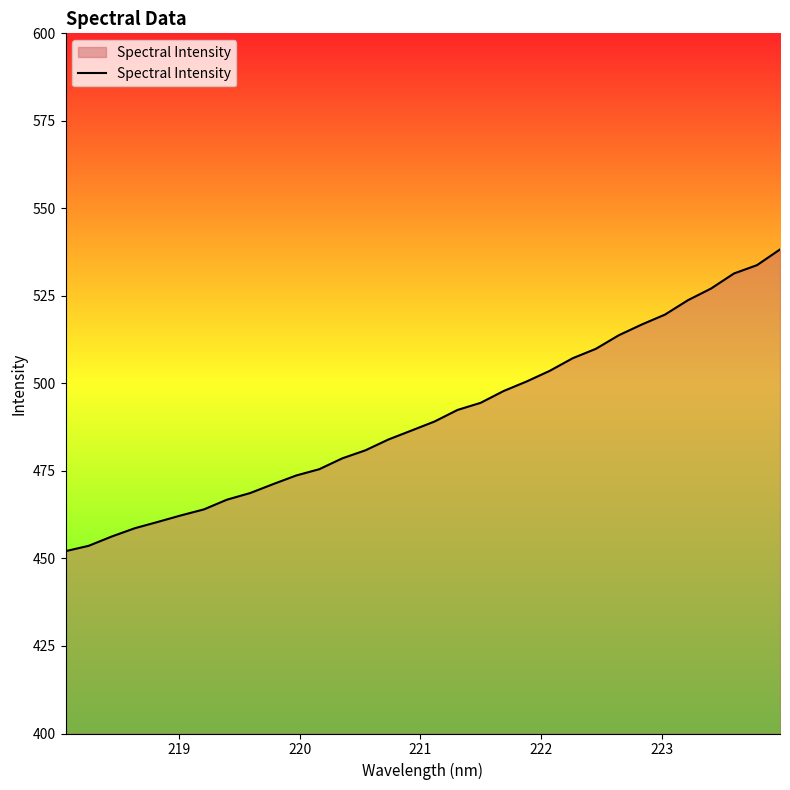

What is the smallest value displayed?

452.1